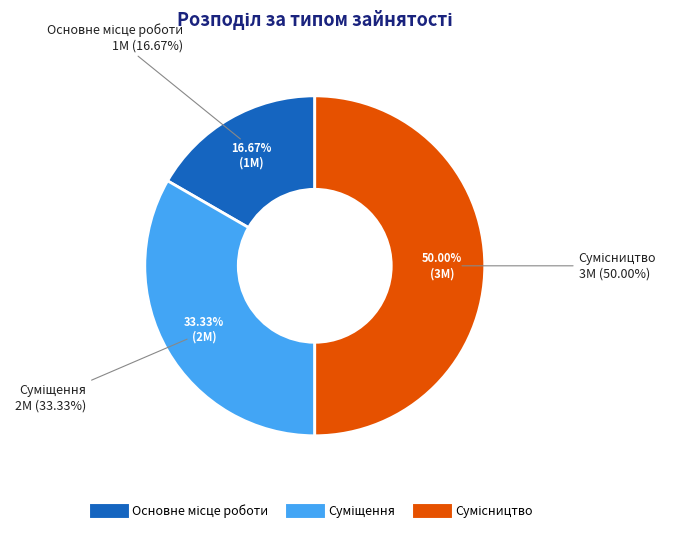

Is Суміщення the majority of the pie?

No